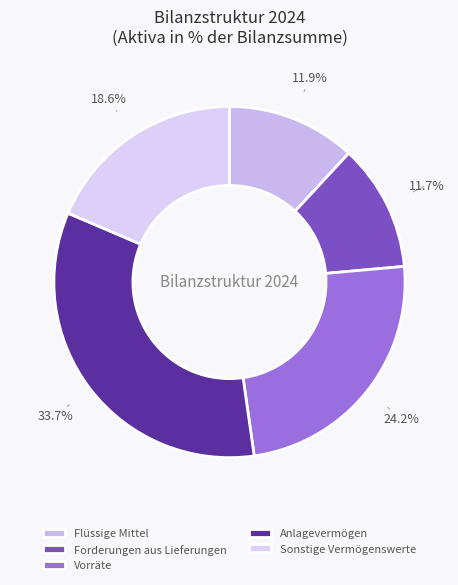

How many slices are in this pie chart?

5